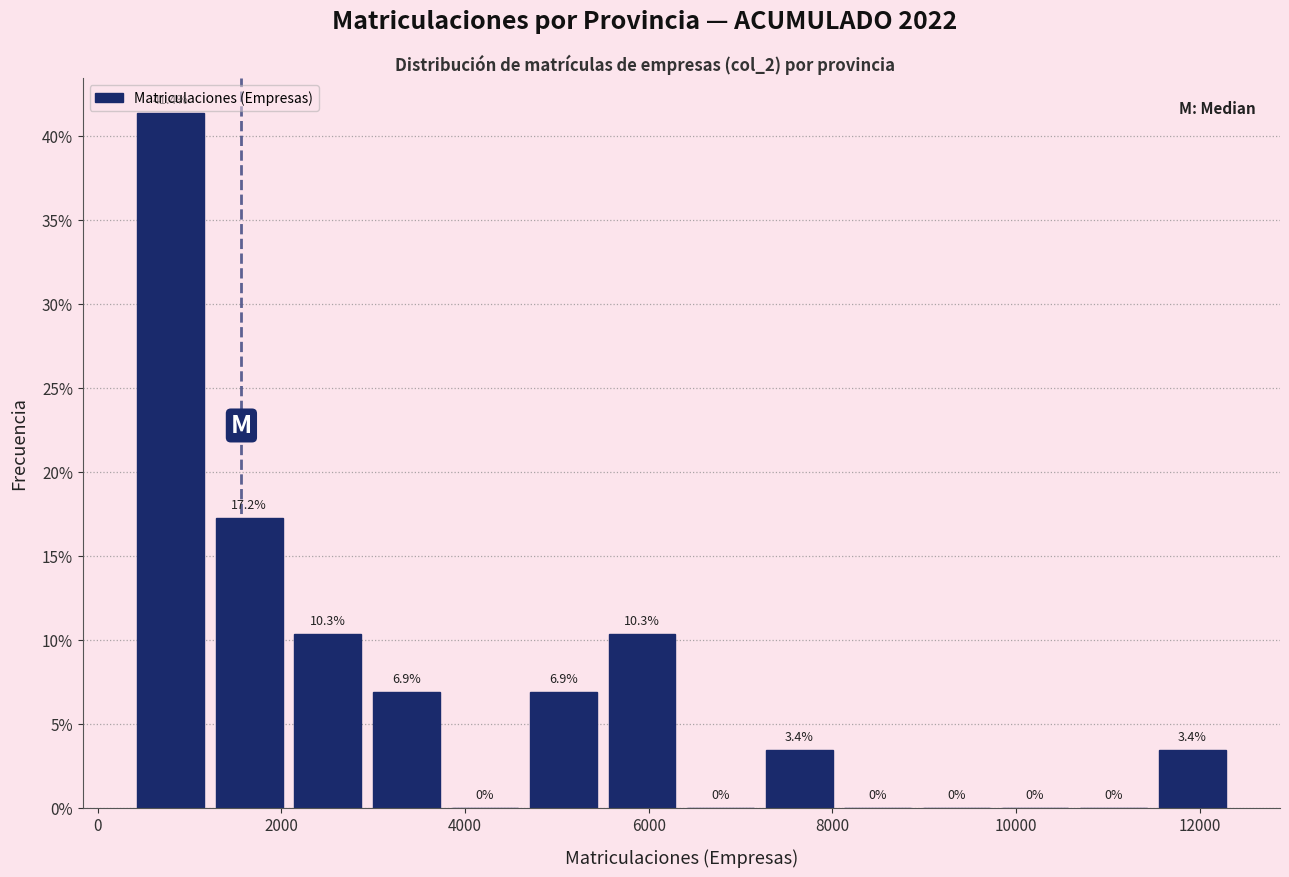

How tall is the bar that spans 7200 to 8000 on the x-axis? The bar edges are not printed on the chart, so give them approximately, as read against the axis.

3.4